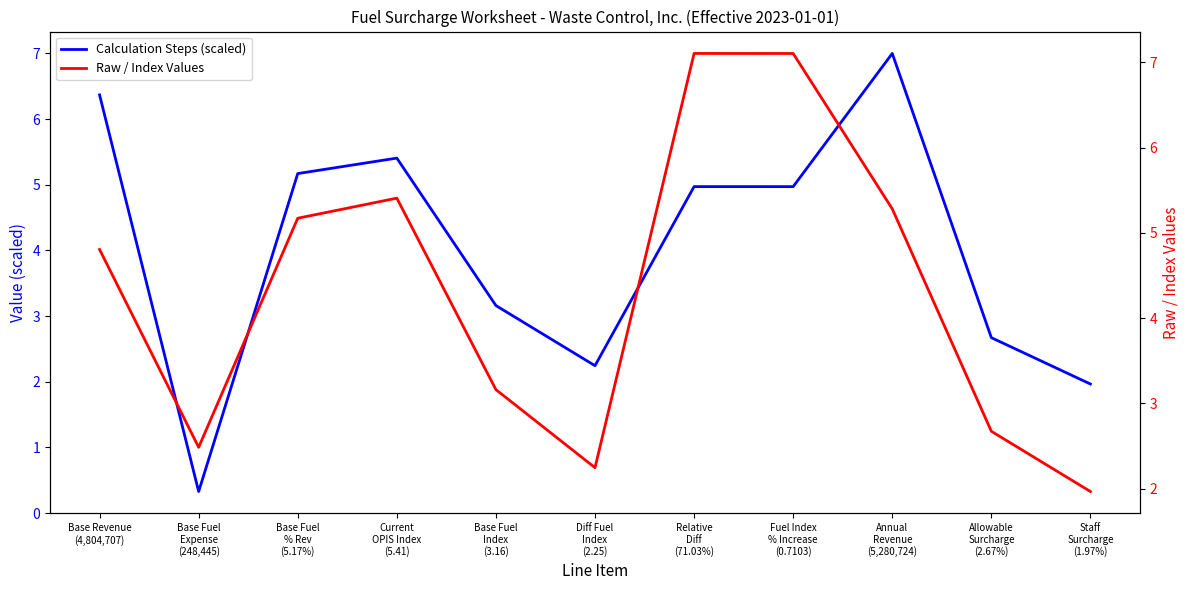

What is the value of the Calculation Steps (scaled) point at the 3rd from the left?

5.2